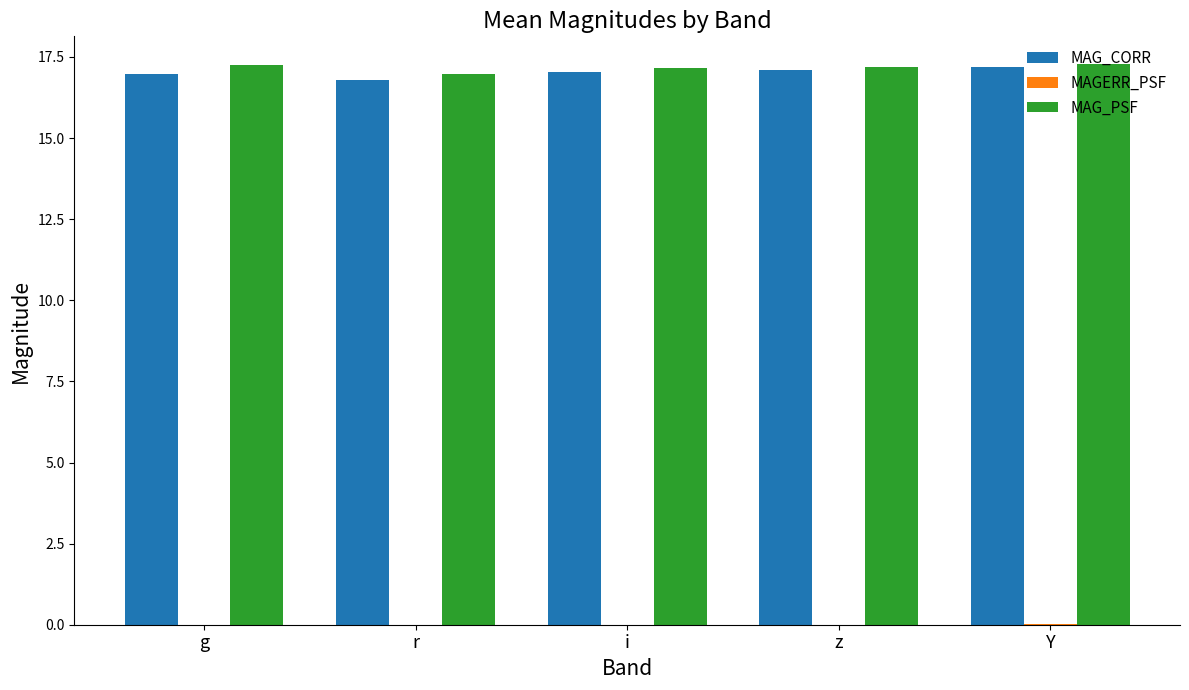

Is it true that MAG_PSF equals 24.2 at r?

False